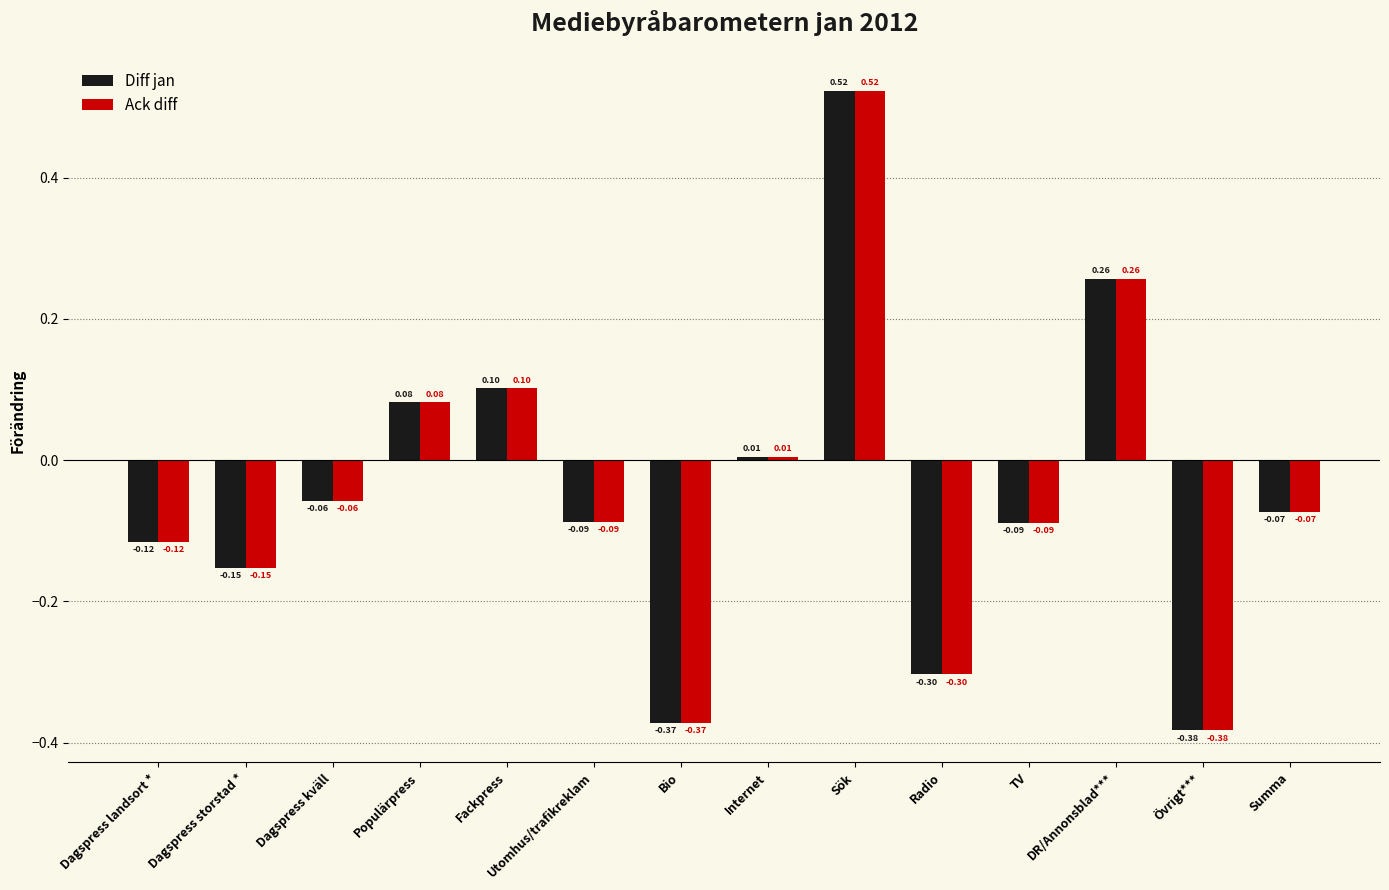

What is the difference between the second highest and minimum values in the Diff jan series?

0.6